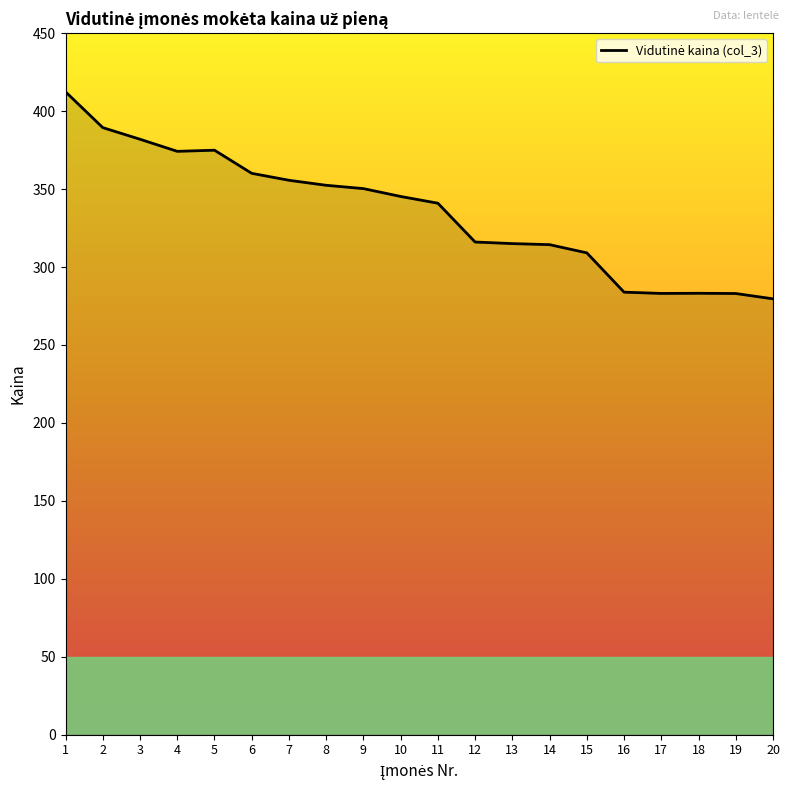

Read the value at 15.

309.1